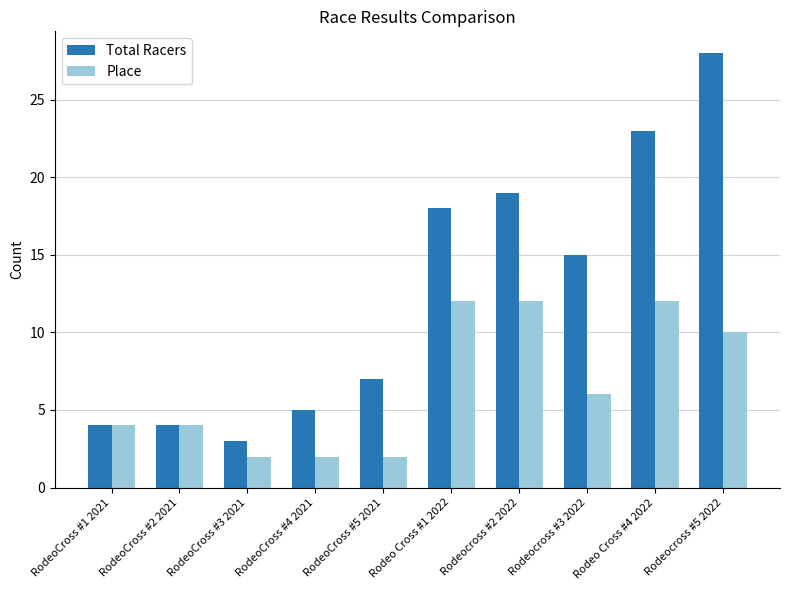

At which label does Place first exceed 6?

Rodeo Cross #1 2022